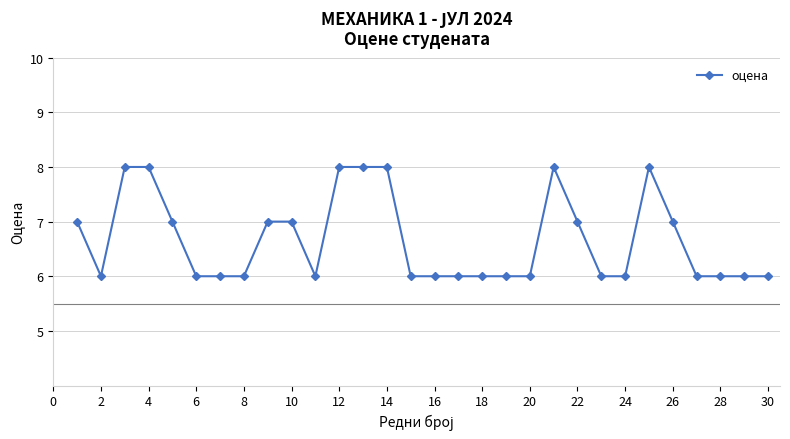

Reading right to left, extract all data points from this chart.

6	6	6	6	7	8	6	6	7	8	6	6	6	6	6	6	8	8	8	6	7	7	6	6	6	7	8	8	6	7